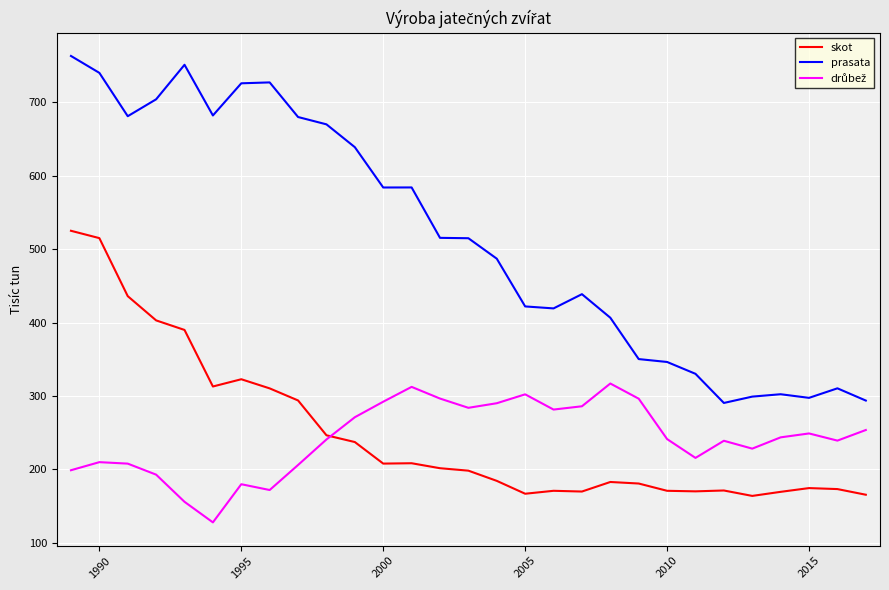

What is the minimum value shown in the chart?

128.0